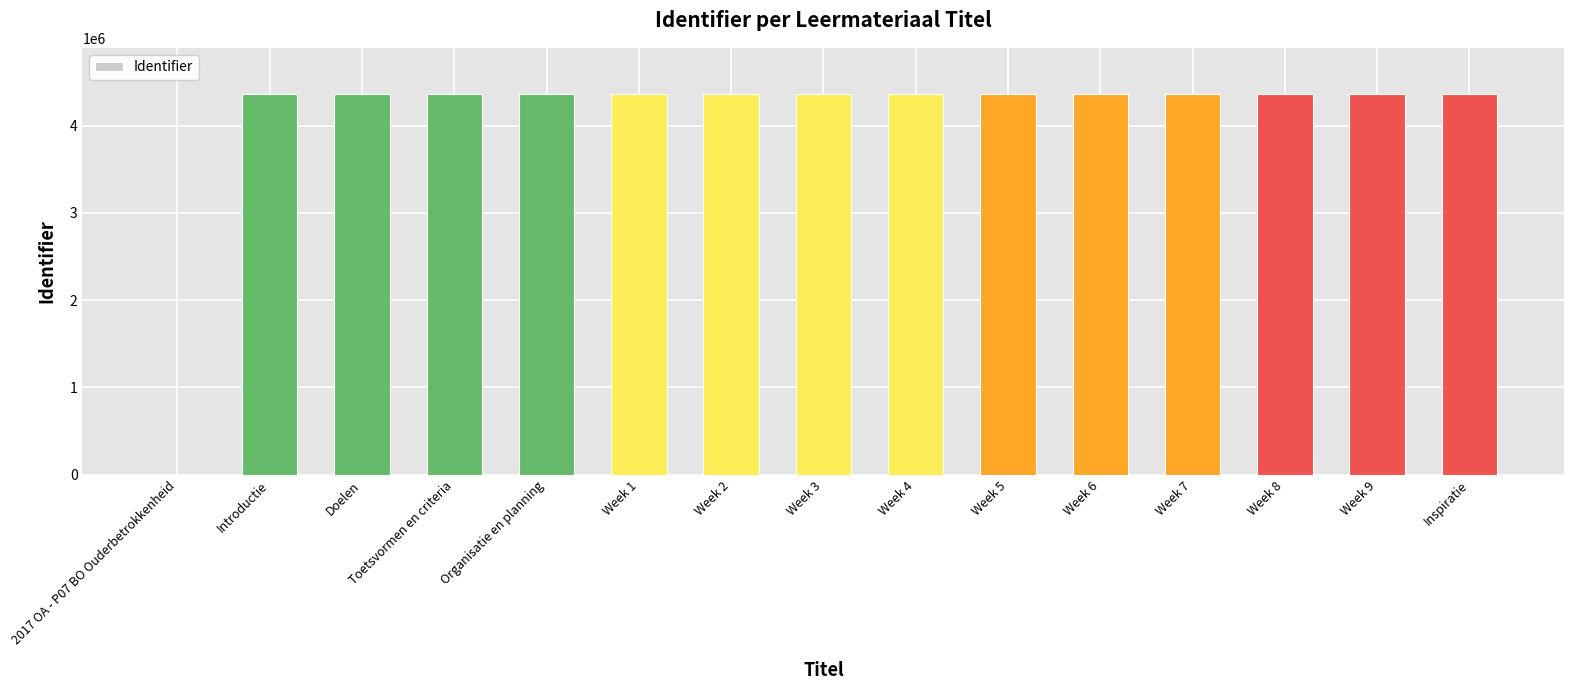

Are the bars grouped side by side (vs. stacked)?

No